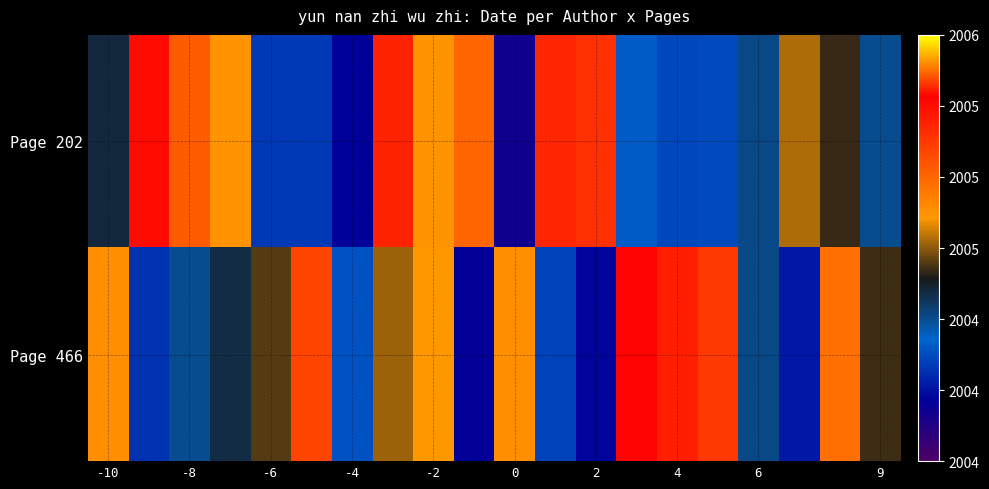

At how many categories does at least one series exceed 2004?

20